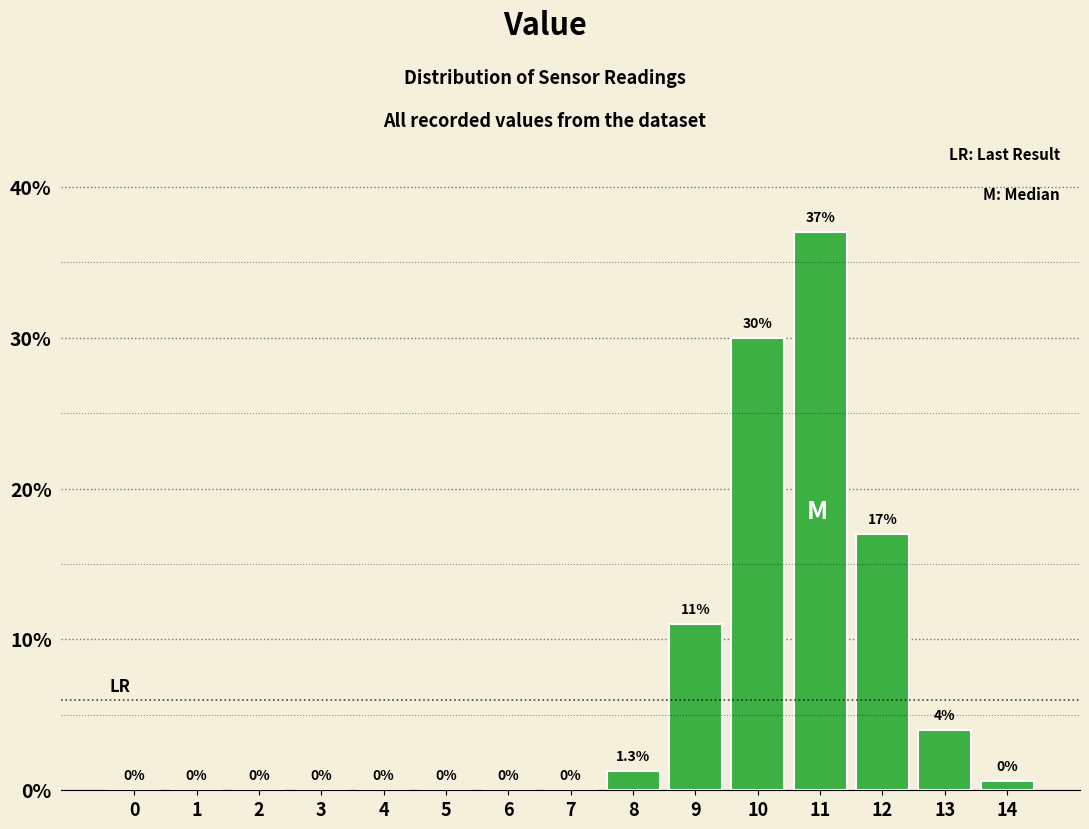

Reading right to left, what are all the values shown in this chart?

14=0.6	13=4.0	12=17.0	11=37.0	10=30.0	9=11.0	8=1.3	7=0.0	6=0.0	5=0.0	4=0.0	3=0.0	2=0.0	1=0.0	0=0.0